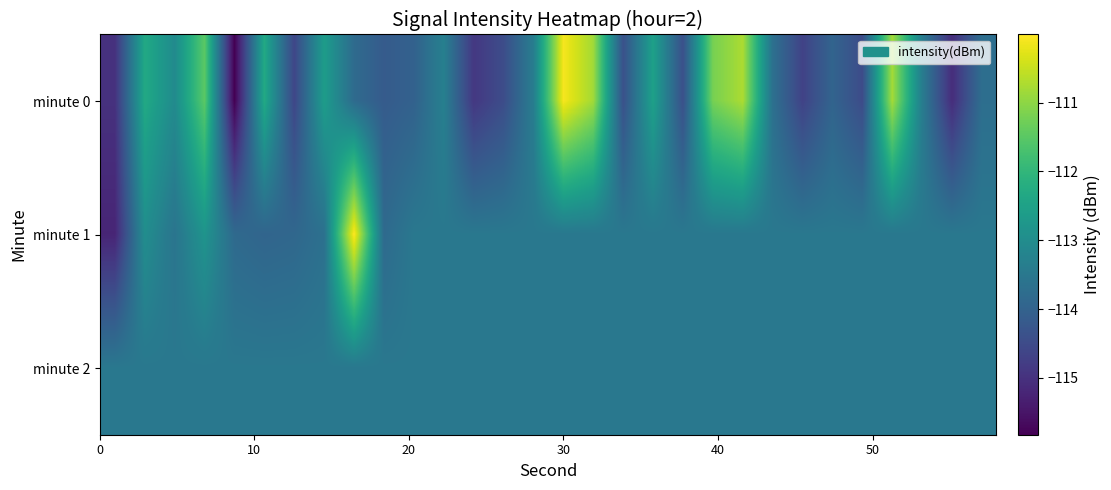

Reading left to right, transcribe all the data shown in this chart.

minute 0: -115.0	-112.3	-113.0	-111.5	-115.8	-112.3	-114.6	-112.6	-113.8	-114.2	-114.0	-113.3	-114.9	-114.5	-113.4	-110.1	-110.8	-114.4	-112.5	-114.4	-111.2	-110.7	-113.7	-114.7	-114.0	-114.5	-110.8	-113.4	-115.1	-113.7
minute 1: -115.2	-113.0	-113.6	-112.8	-113.8	-113.9	-113.9	-113.7	-110.0	-113.8	-113.5	-113.5	-113.5	-113.5	-113.5	-113.5	-113.5	-113.5	-113.5	-113.5	-113.5	-113.5	-113.5	-113.5	-113.5	-113.5	-113.5	-113.5	-113.5	-113.5
minute 2: -113.5	-113.5	-113.5	-113.5	-113.5	-113.5	-113.5	-113.5	-113.5	-113.5	-113.5	-113.5	-113.5	-113.5	-113.5	-113.5	-113.5	-113.5	-113.5	-113.5	-113.5	-113.5	-113.5	-113.5	-113.5	-113.5	-113.5	-113.5	-113.5	-113.5